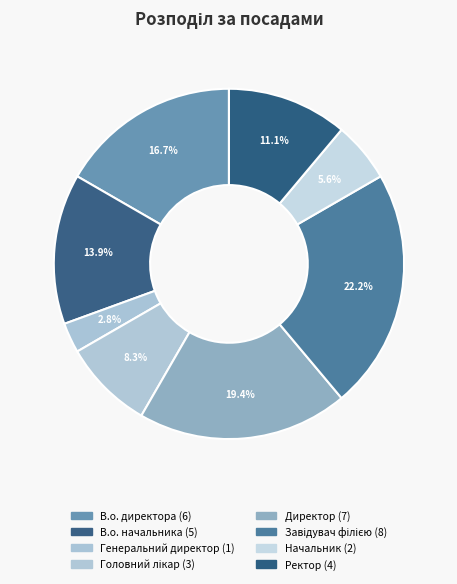

Which has a higher value, Генеральний директор or Ректор?

Ректор